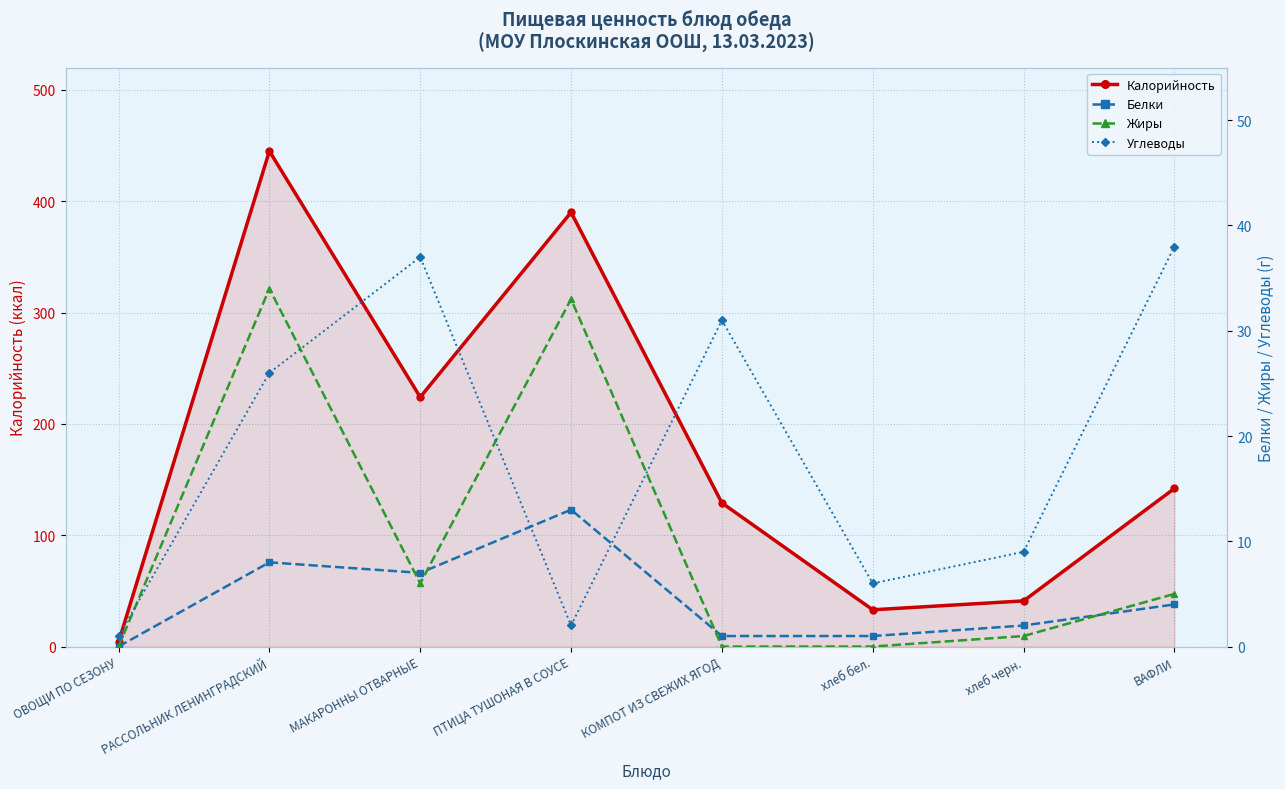

Is it true that Белки equals 7 at МАКАРОННЫ ОТВАРНЫЕ?

True